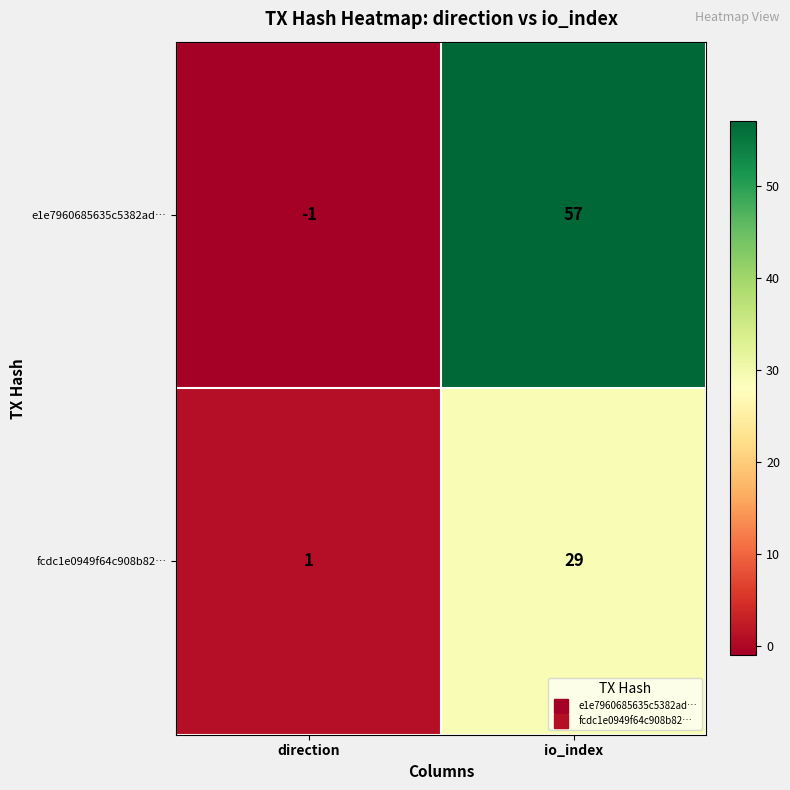

What is the maximum value shown in the chart?

57